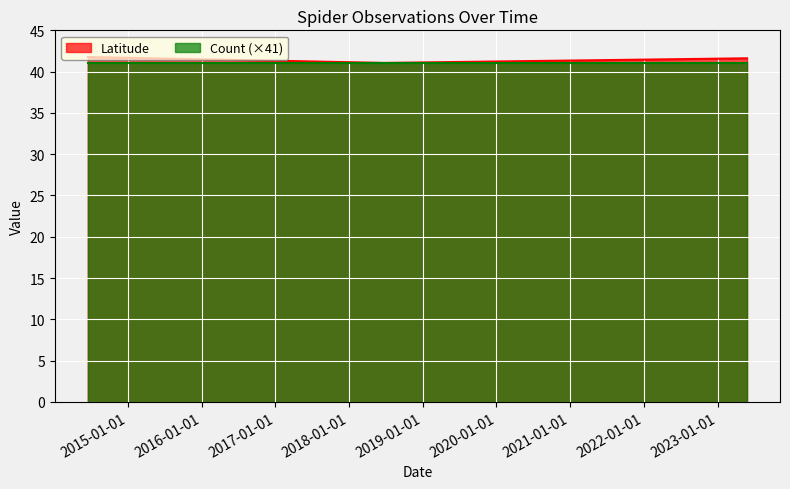

Which has a higher value, 2018-06-18 or 2018-05-27?

2018-05-27